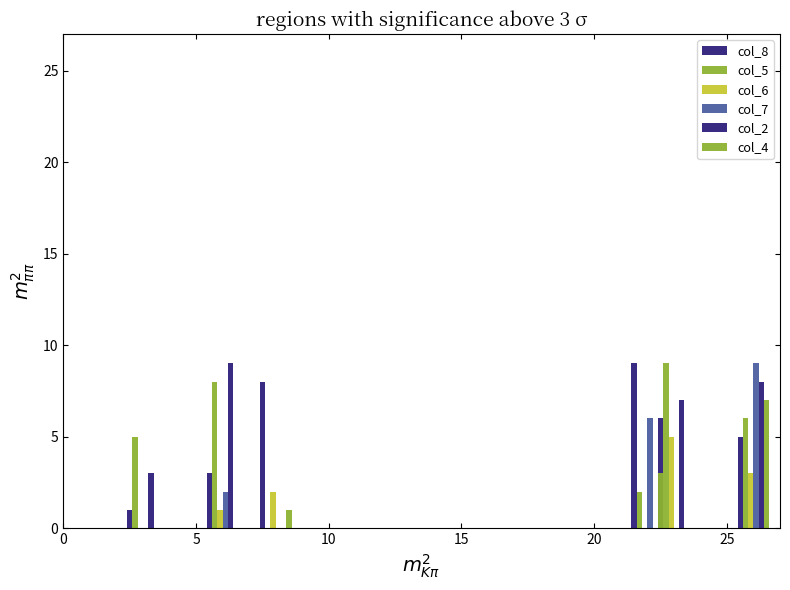

Where does the col_4 series first go above 1?

5